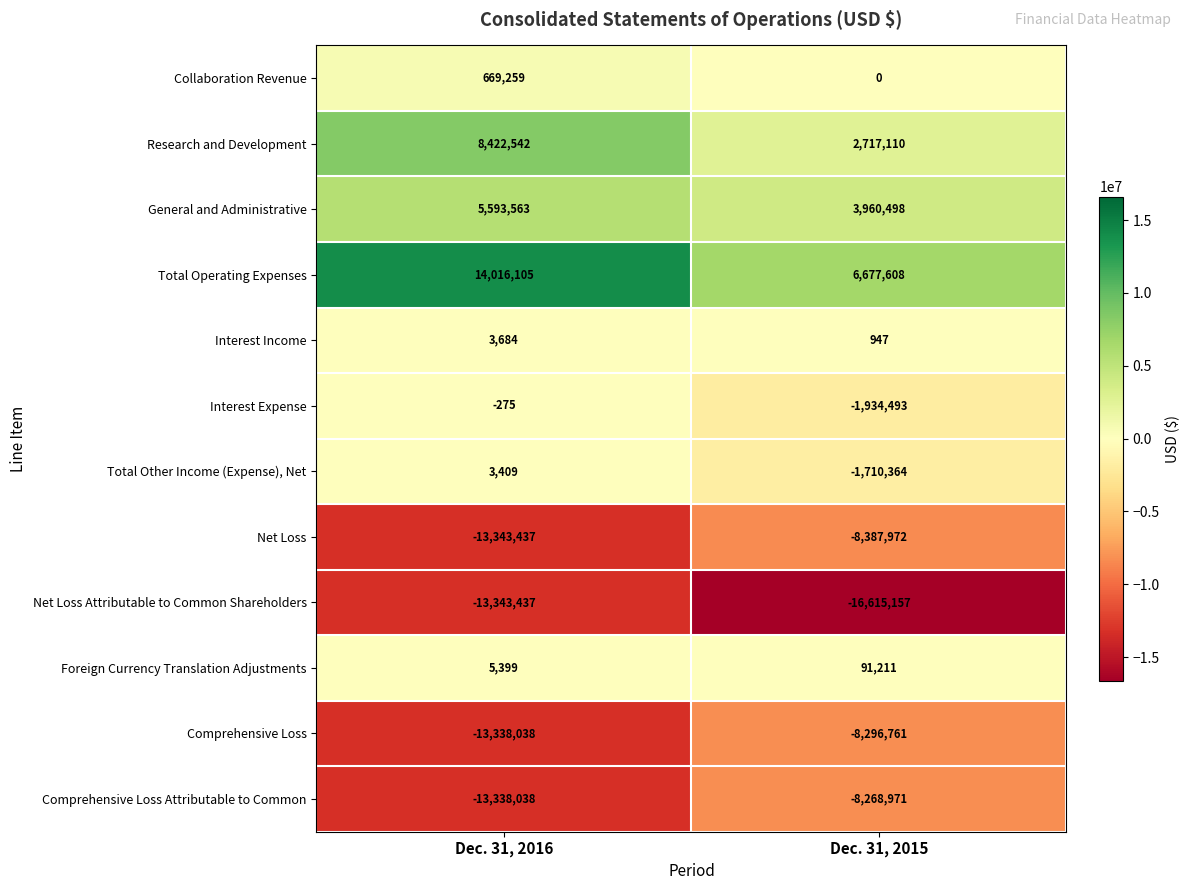

What value does the Research and Development series have at Dec. 31, 2016, to the nearest 100?

8422500